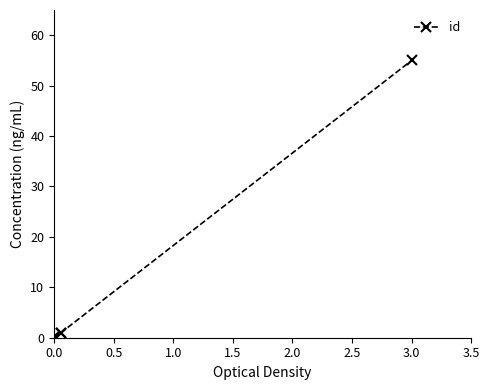

The value at 3.0 is 79.8. True or false?

False